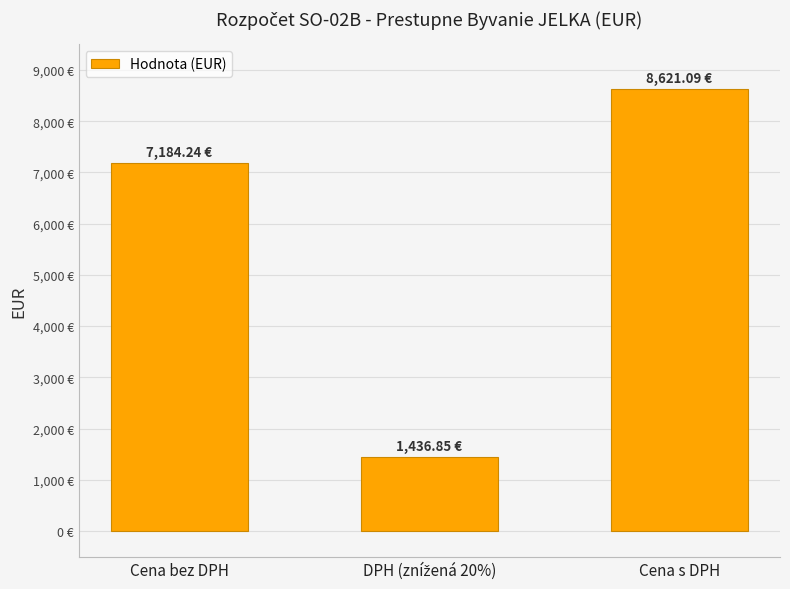

At which label does the data first exceed 7184?

Cena bez DPH